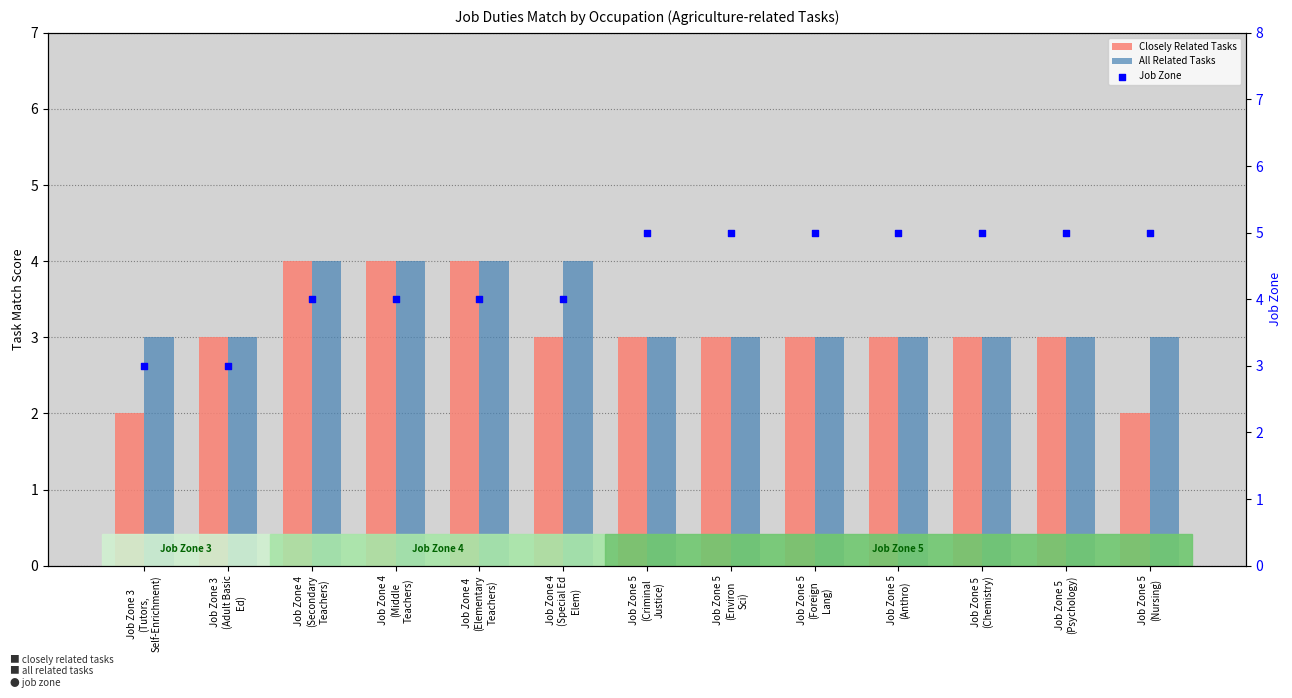

Which series reaches the minimum Y coordinate?

Closely Related Tasks